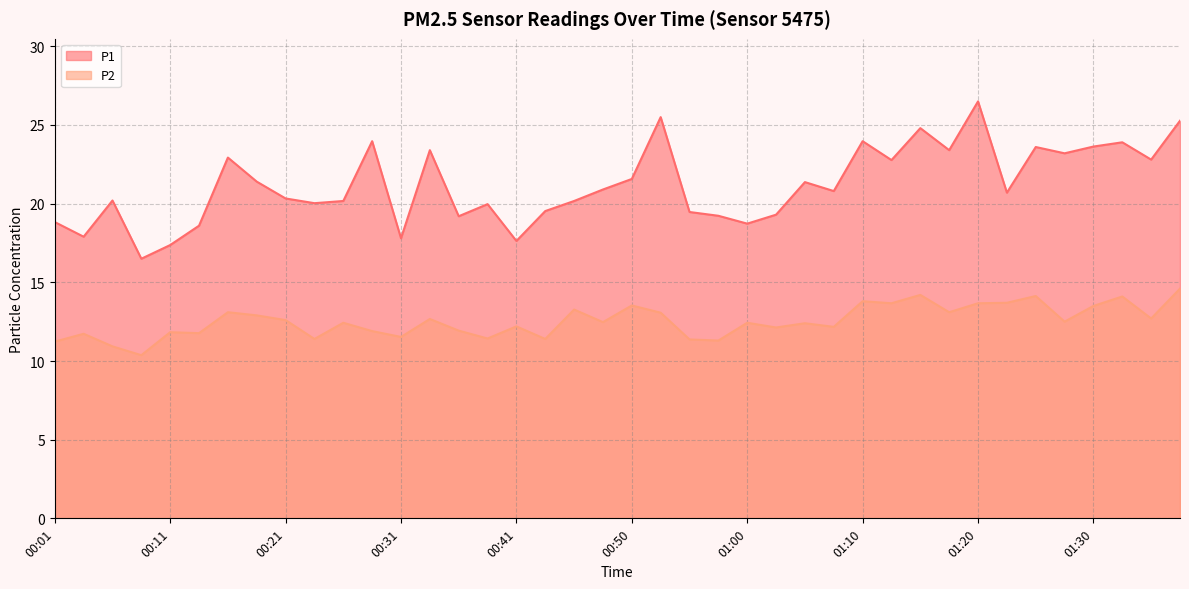

Reading right to left, transcribe all the data shown in this chart.

P1: 01:37=25.3	01:35=22.8	01:32=23.9	01:30=23.6	01:28=23.2	01:25=23.6	01:23=20.7	01:20=26.5	01:18=23.4	01:15=24.8	01:13=22.8	01:10=24.0	01:08=20.8	01:05=21.4	01:03=19.3	01:00=18.7	00:58=19.2	00:55=19.5	00:53=25.5	00:50=21.6	00:48=20.9	00:46=20.2	00:43=19.5	00:41=17.6	00:38=20.0	00:36=19.2	00:33=23.4	00:31=17.8	00:28=24.0	00:26=20.2	00:23=20.0	00:21=20.3	00:18=21.4	00:16=22.9	00:13=18.6	00:11=17.4	00:08=16.5	00:06=20.2	00:03=17.9	00:01=18.8
P2: 01:37=14.6	01:35=12.7	01:32=14.1	01:30=13.5	01:28=12.5	01:25=14.1	01:23=13.7	01:20=13.7	01:18=13.1	01:15=14.2	01:13=13.7	01:10=13.8	01:08=12.2	01:05=12.4	01:03=12.1	01:00=12.4	00:58=11.3	00:55=11.4	00:53=13.1	00:50=13.5	00:48=12.5	00:46=13.3	00:43=11.4	00:41=12.2	00:38=11.4	00:36=11.9	00:33=12.7	00:31=11.5	00:28=11.9	00:26=12.4	00:23=11.4	00:21=12.6	00:18=12.9	00:16=13.1	00:13=11.8	00:11=11.8	00:08=10.4	00:06=10.9	00:03=11.7	00:01=11.2